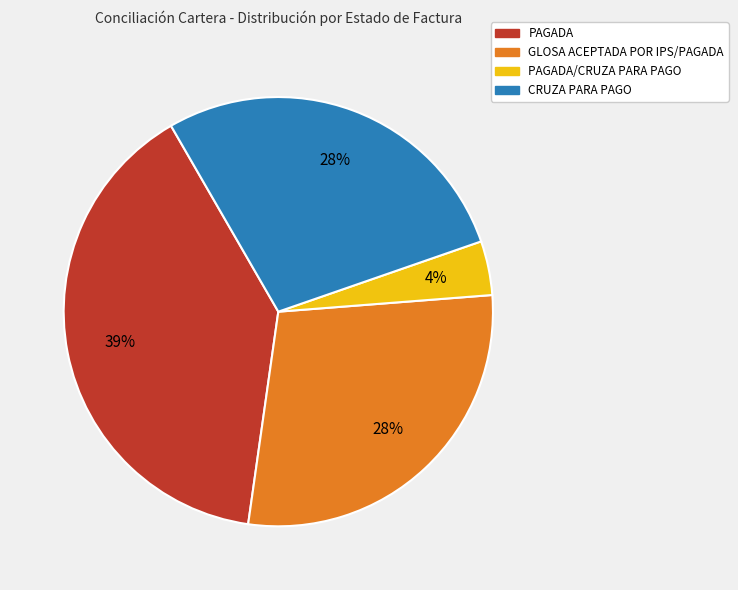

How many segments does this pie chart have?

4